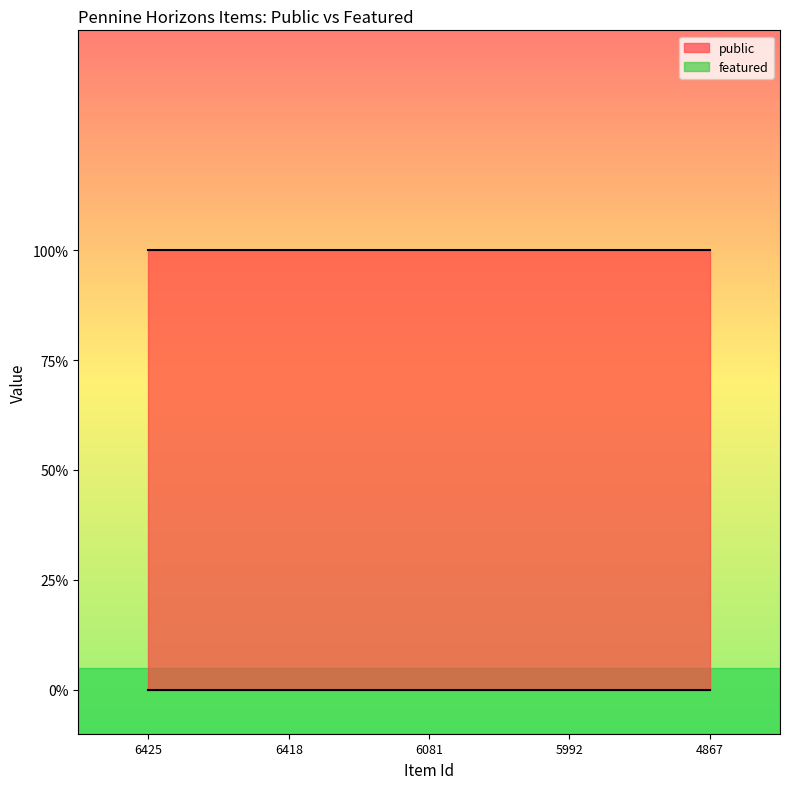

Reading right to left, extract all data points from this chart.

public: 1	1	1	1	1
featured: 0	0	0	0	0